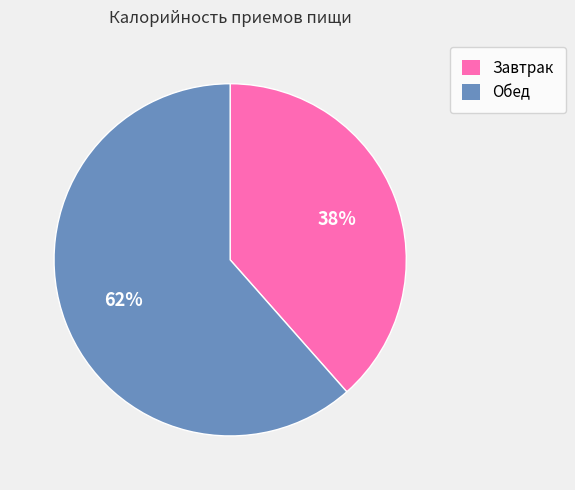

Which category has the smallest portion of the pie?

Завтрак